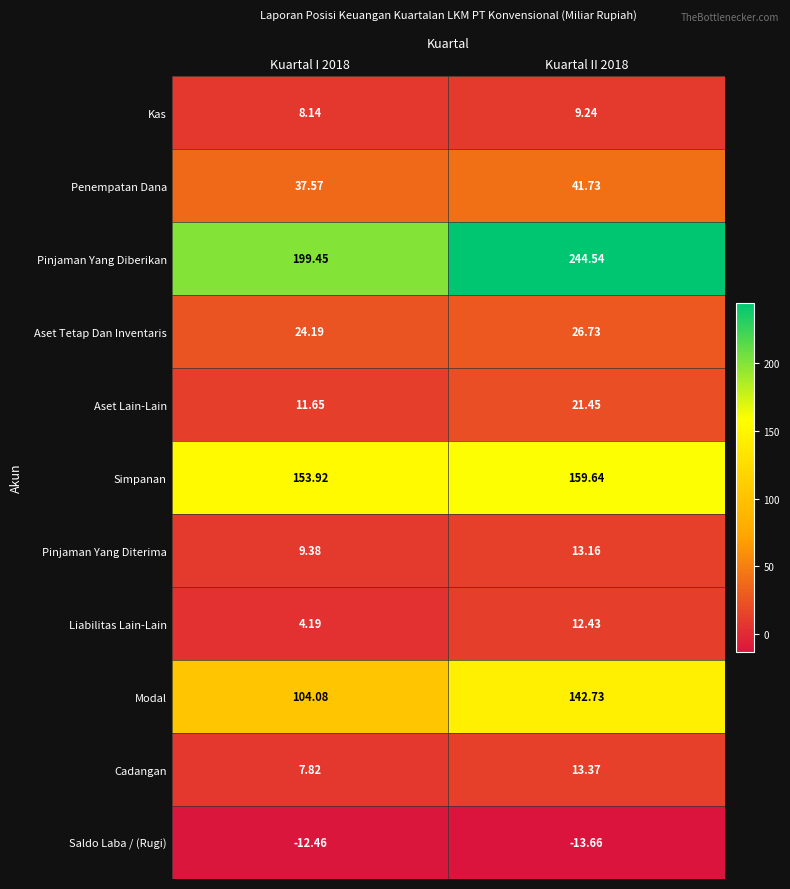

Count the number of categories in the chart.

2